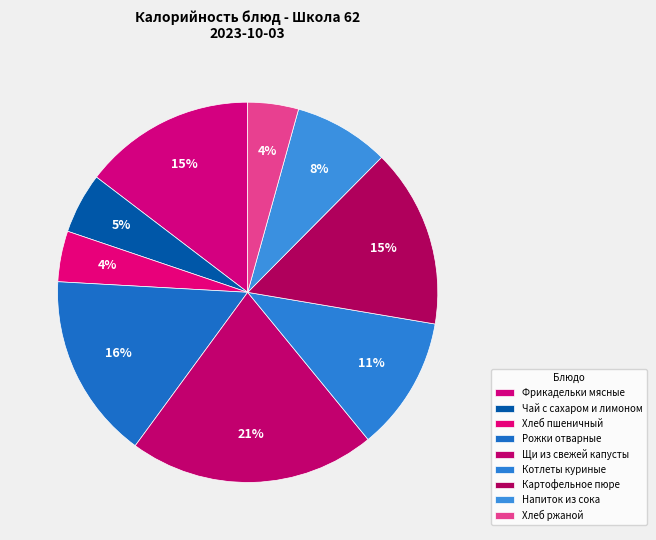

How much of the chart is everything except Чай с сахаром и лимоном?

94.8%